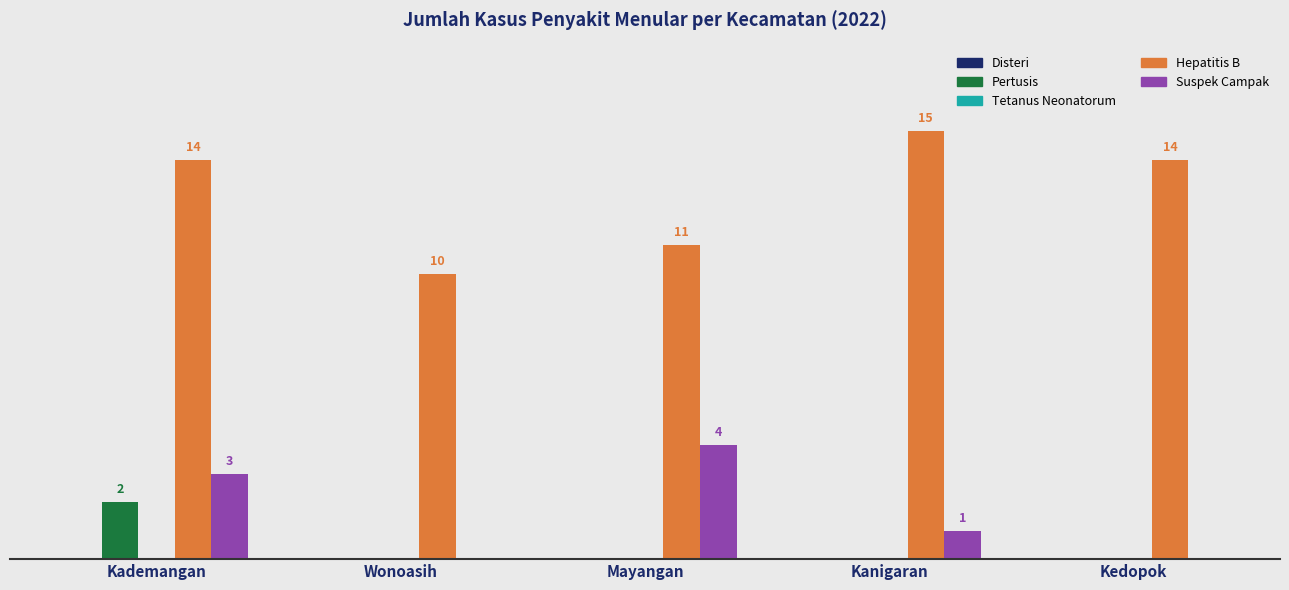

Which series changed the most between Mayangan and Kedopok?

Suspek Campak